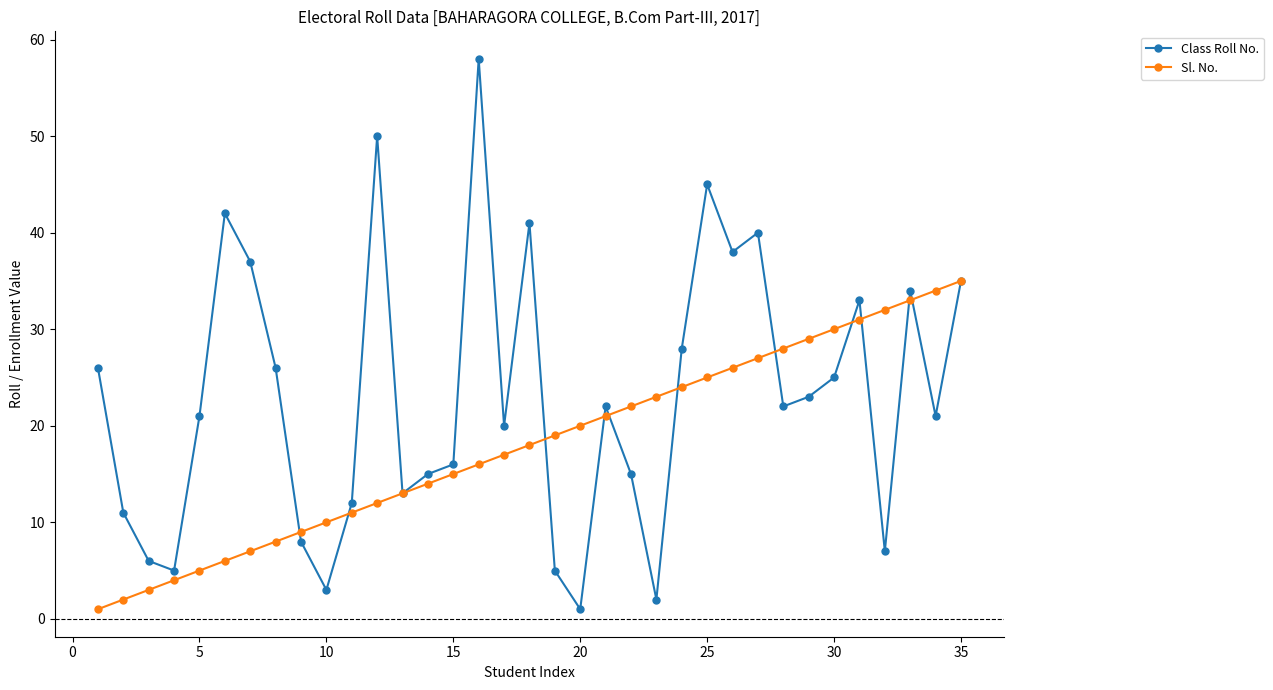

Which series has the largest range (max minus min)?

Class Roll No.